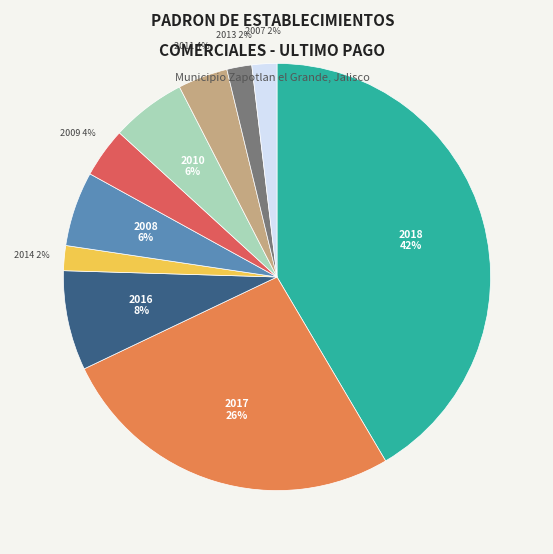

Between 2017 and 2013, which is larger?

2017